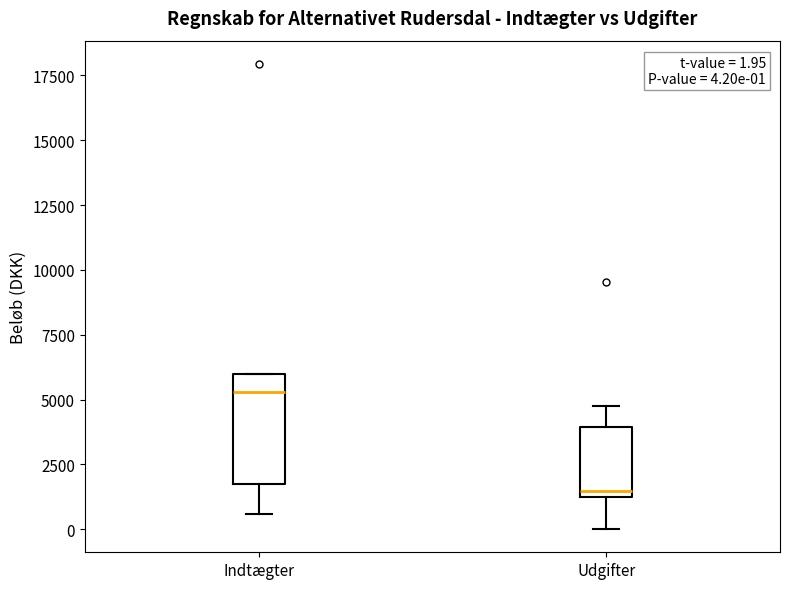

Comparing the boxes themselves (not the whiskers), which one is the tallest?

Indtægter